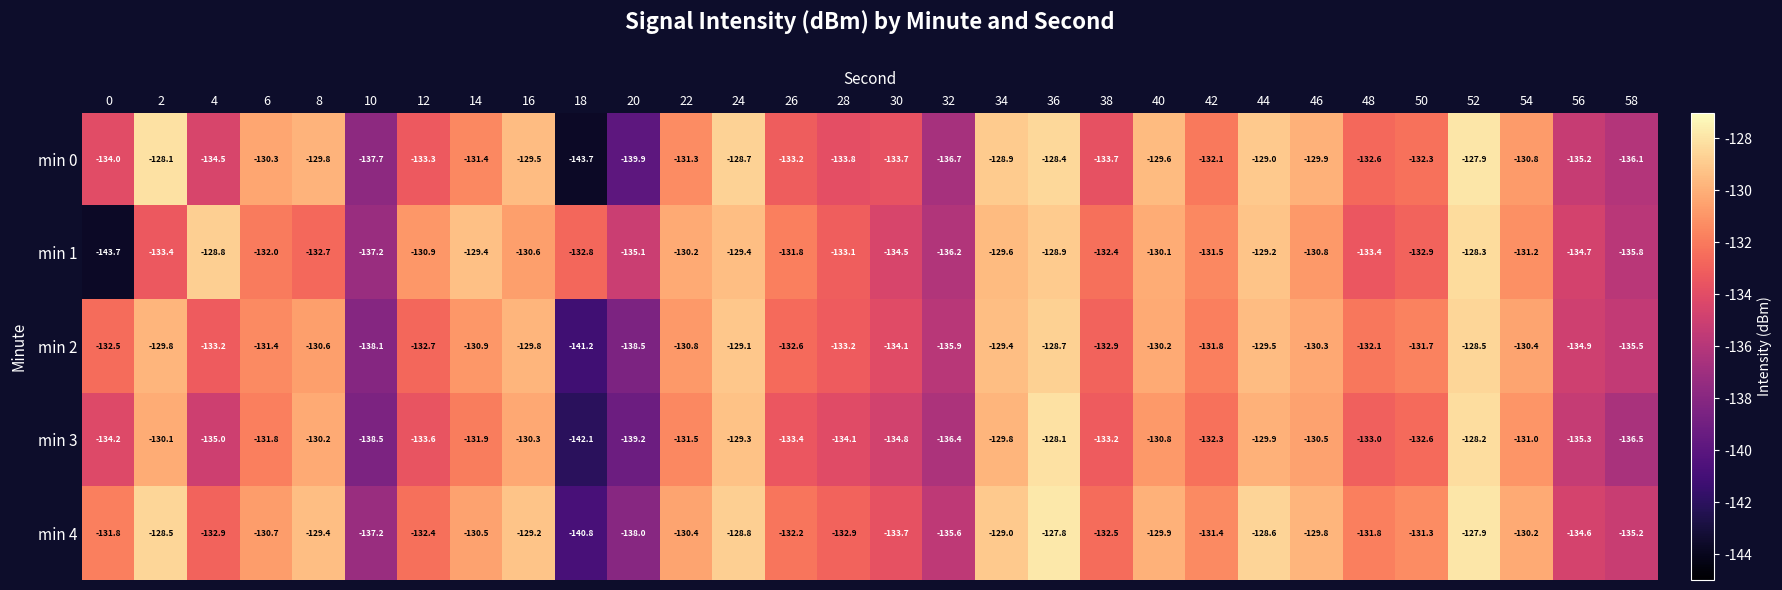

At 28, list the series in order from largest to smallest.

min 4, min 1, min 2, min 0, min 3